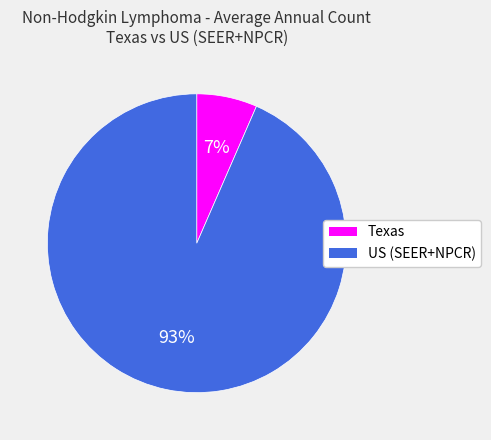

Rank the categories by value from highest to lowest.

US (SEER+NPCR), Texas